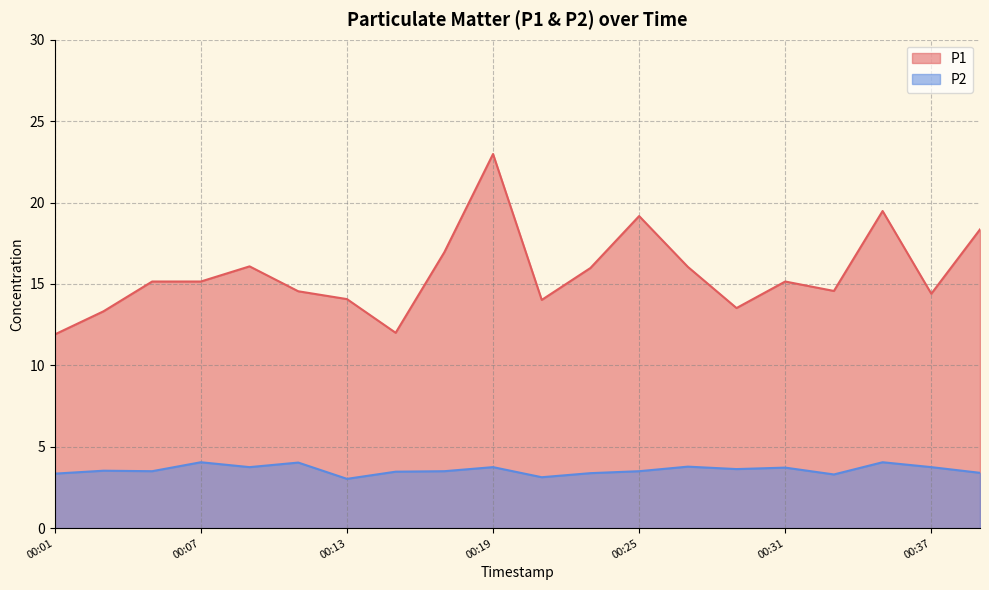

Does the chart have visible grid lines?

Yes